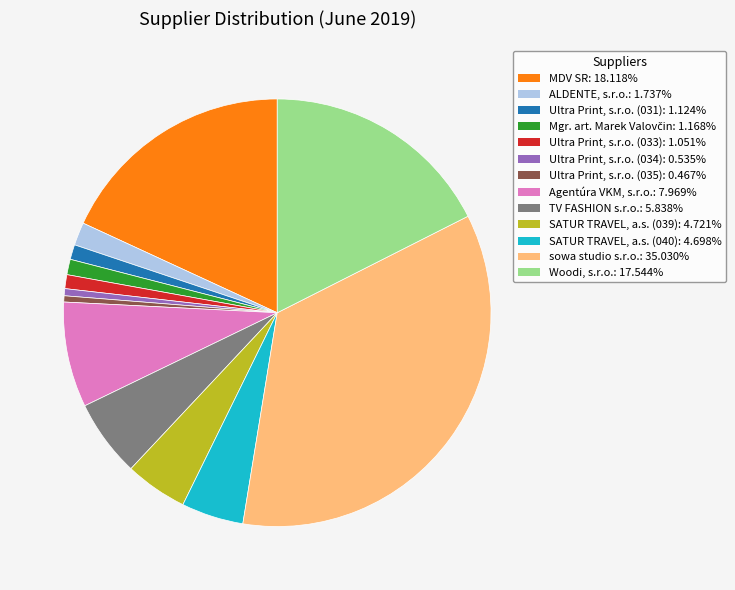

Which category has the biggest portion of the pie?

sowa studio s.r.o.